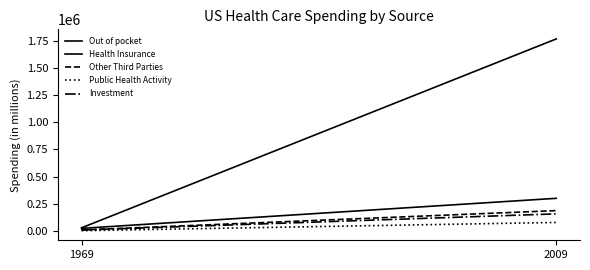

Reading right to left, extract all data points from this chart.

Out of pocket: 299344.9	22616.6
Health Insurance: 1767416.3	27488.3
Other Third Parties: 186089.6	7788.3
Public Health Activity: 77213.0	1173.8
Investment: 156229.5	7105.1